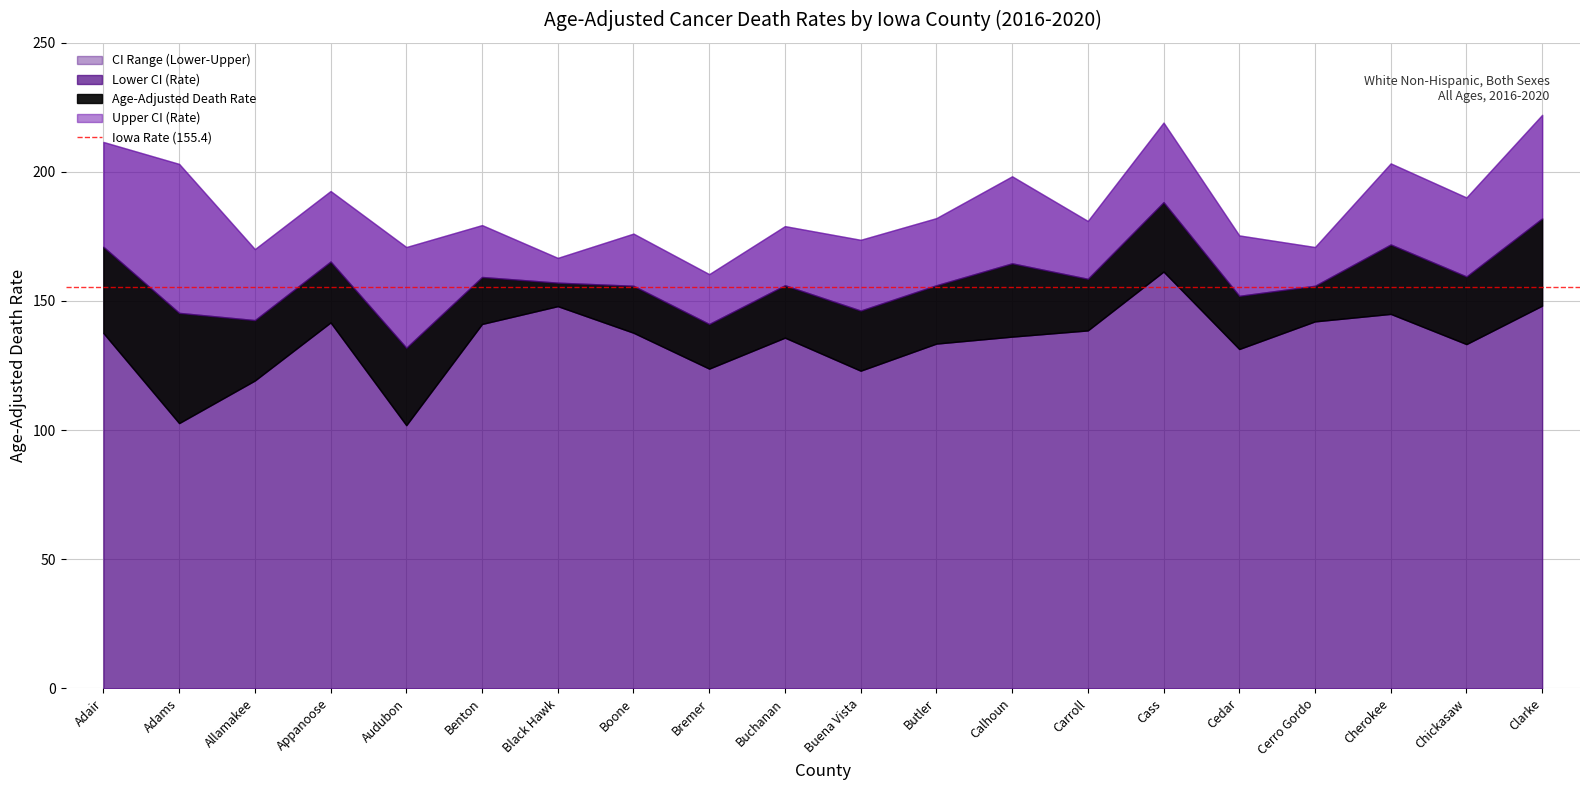

What is the label of the 18th point from the left?

Cherokee